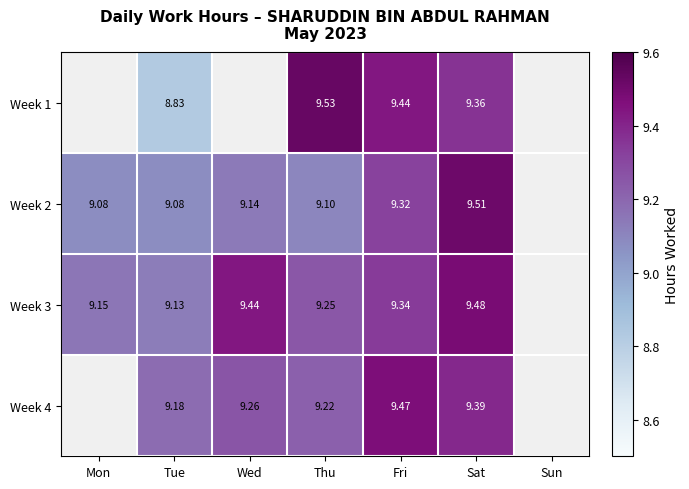

Is the value of Week 3 at Tue greater than the value of Week 2 at Wed?

No